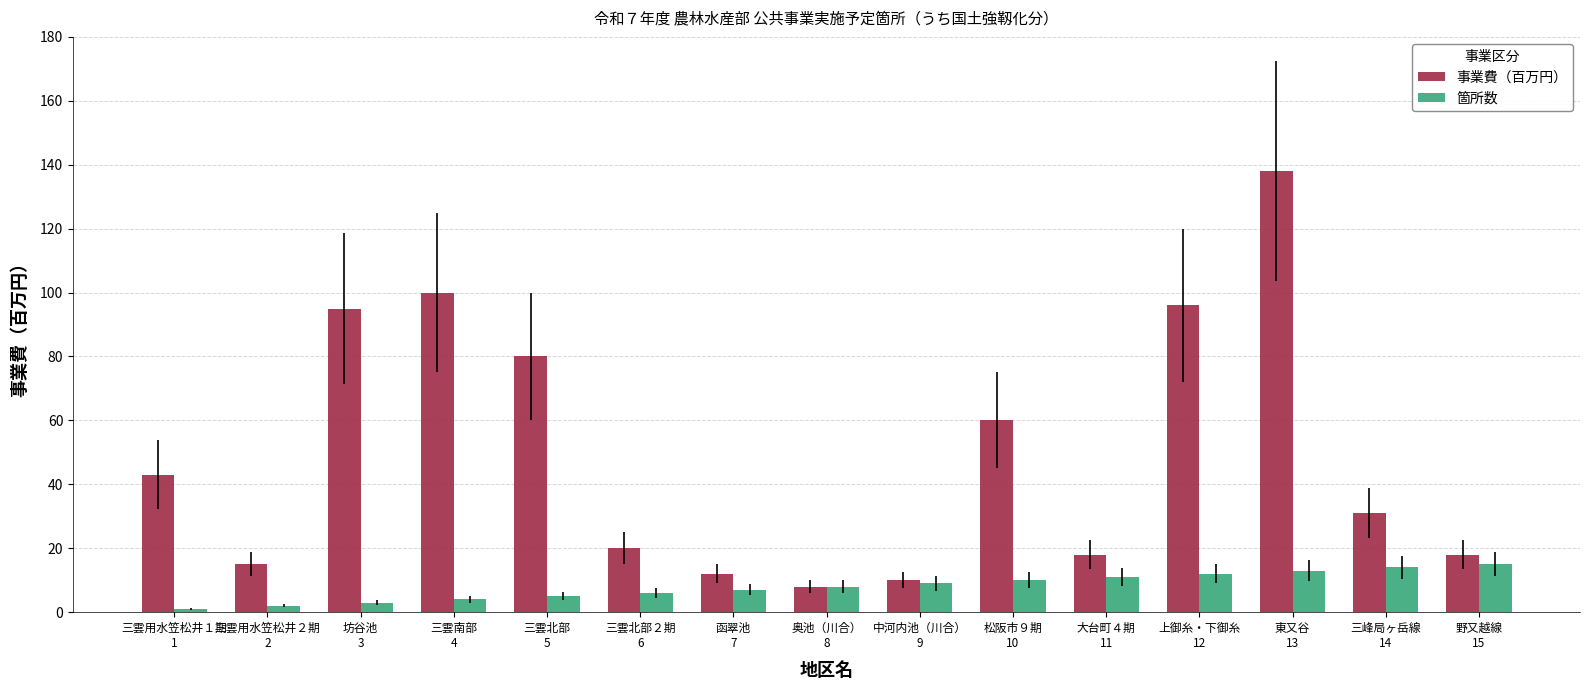

What is the total value across all series at 三雲北部
5?

85